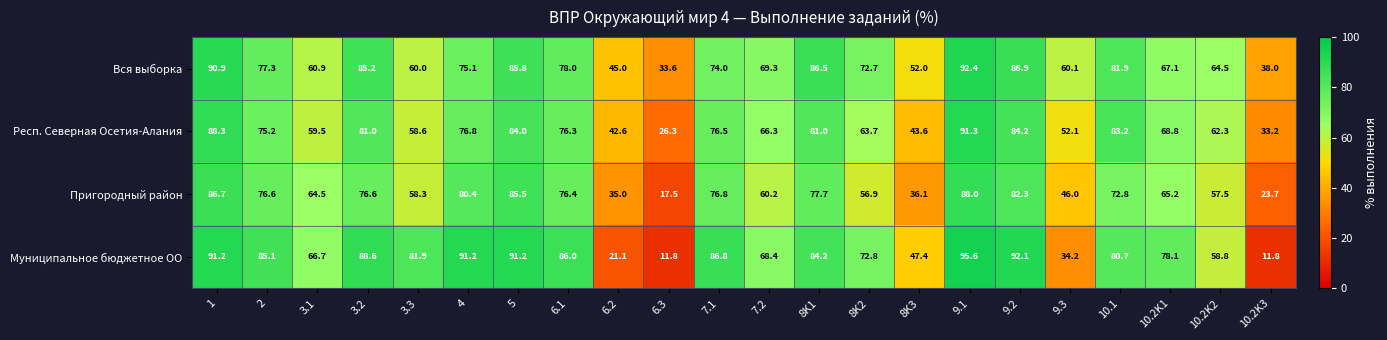

Rank the series at 9.2 from highest to lowest value.

Муниципальное бюджетное ОО, Вся выборка, Респ. Северная Осетия-Алания, Пригородный район